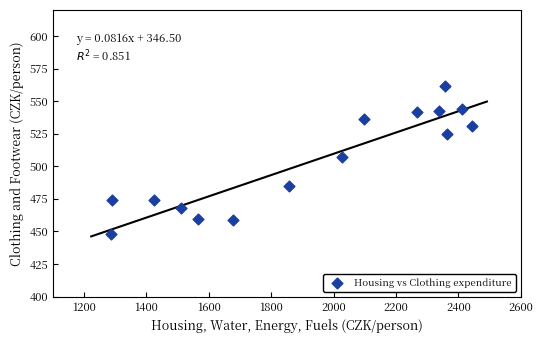

What is the range of Y values (max minus min)?

113.8